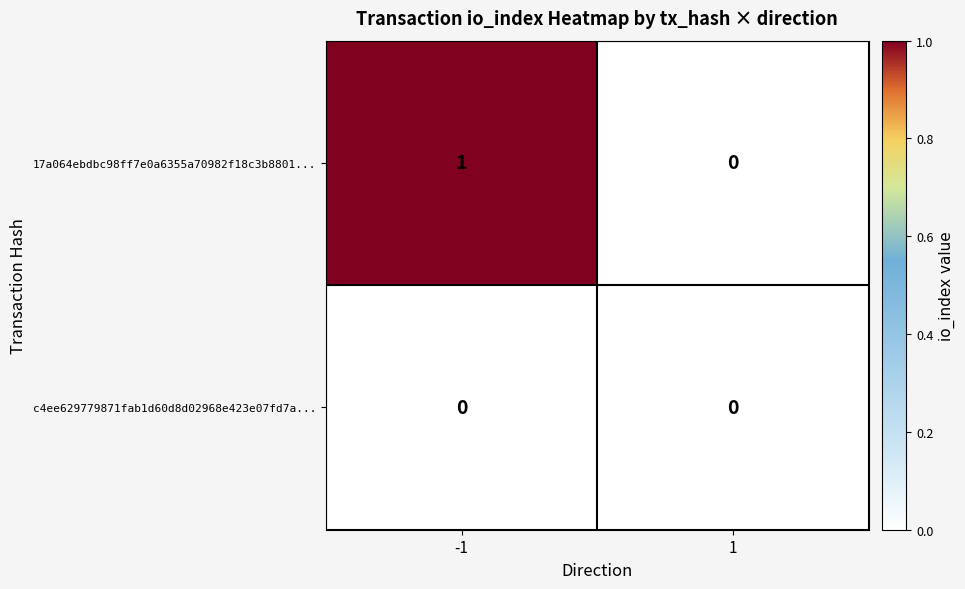

At which category is the sum across all series the highest?

-1